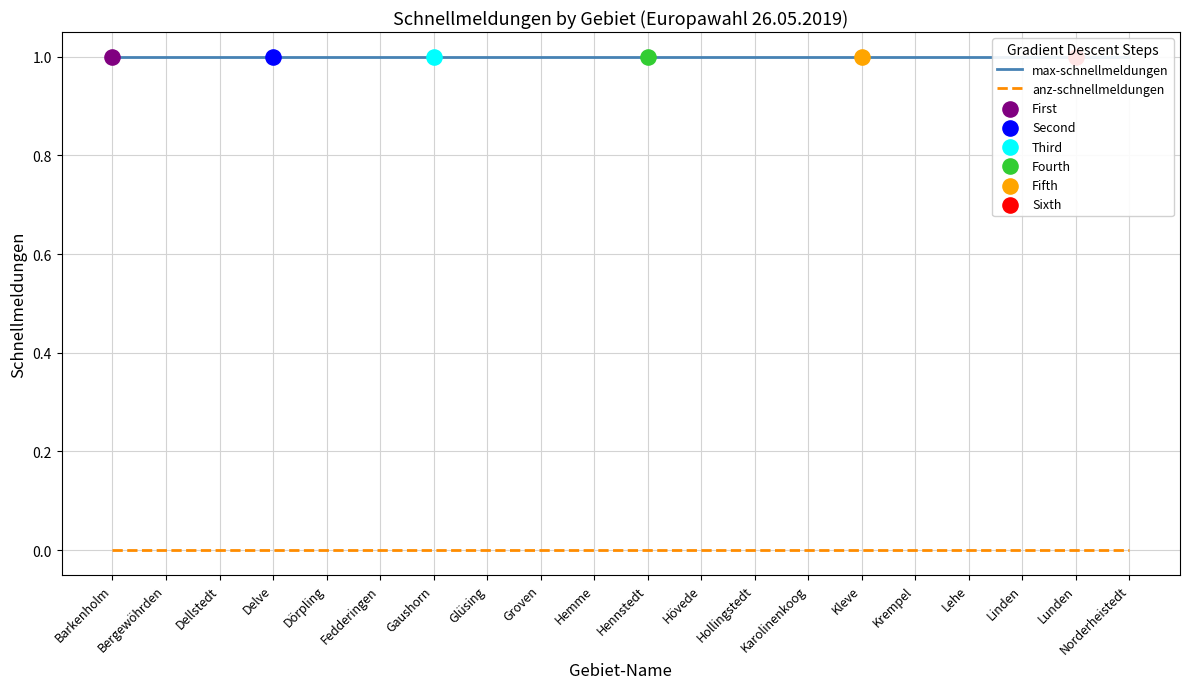

At which category is the sum across all series the highest?

Barkenholm